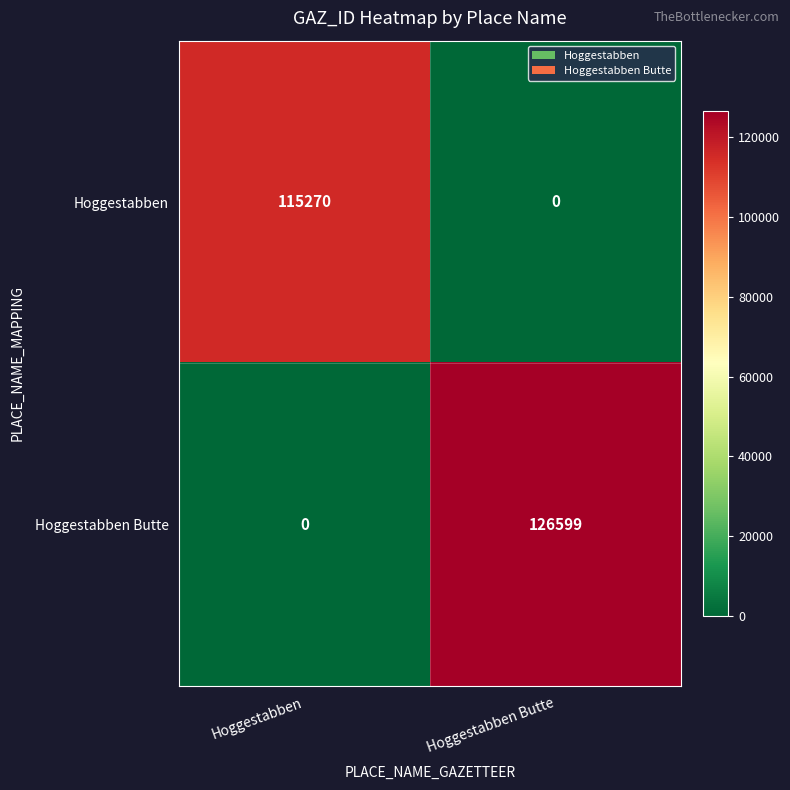

Which series changed the most between Hoggestabben and Hoggestabben Butte?

Hoggestabben Butte